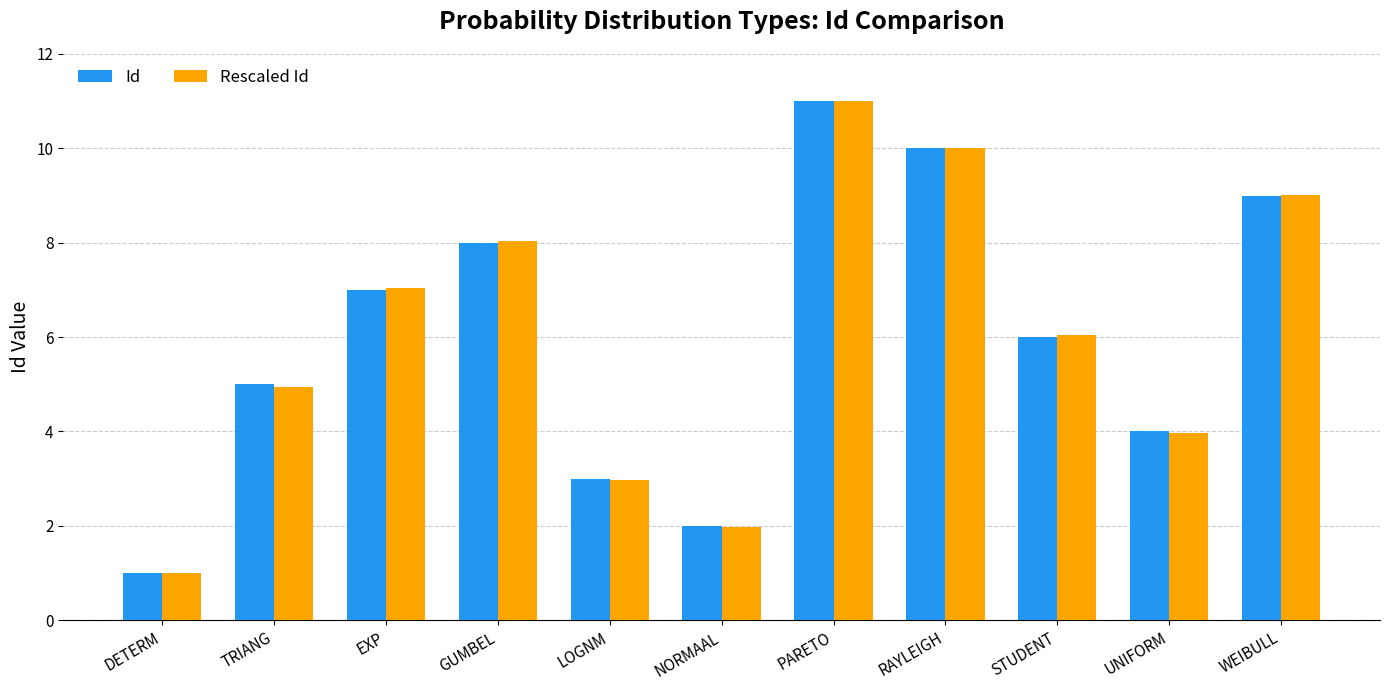

List the labels in order of Rescaled Id value, largest first.

PARETO, RAYLEIGH, WEIBULL, GUMBEL, EXP, STUDENT, TRIANG, UNIFORM, LOGNM, NORMAAL, DETERM